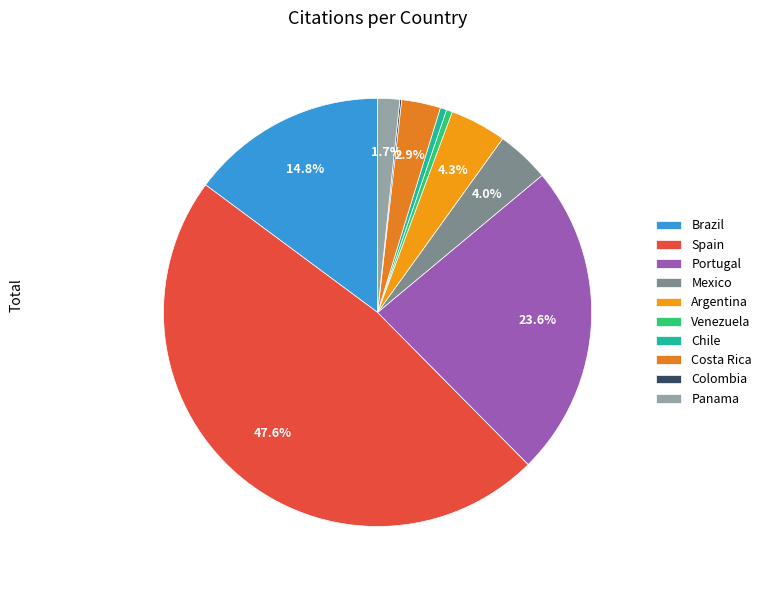

To the nearest percent, what is the average slice percentage?

10%